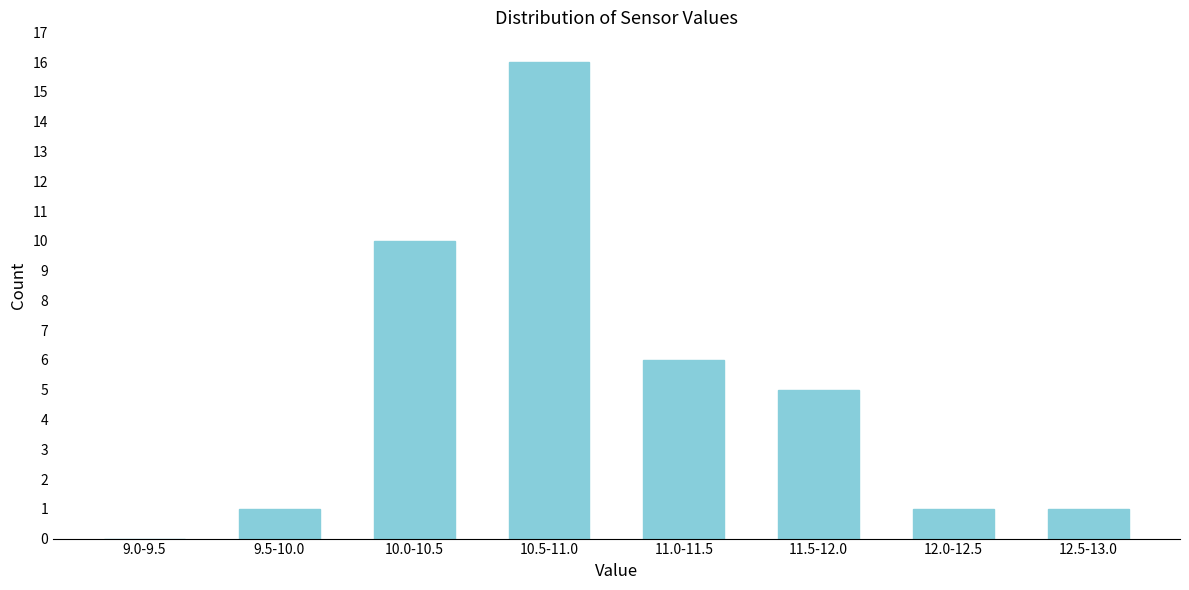

Reading left to right, what are all the values shown in this chart?

9.0-9.5=0	9.5-10.0=1	10.0-10.5=10	10.5-11.0=16	11.0-11.5=6	11.5-12.0=5	12.0-12.5=1	12.5-13.0=1